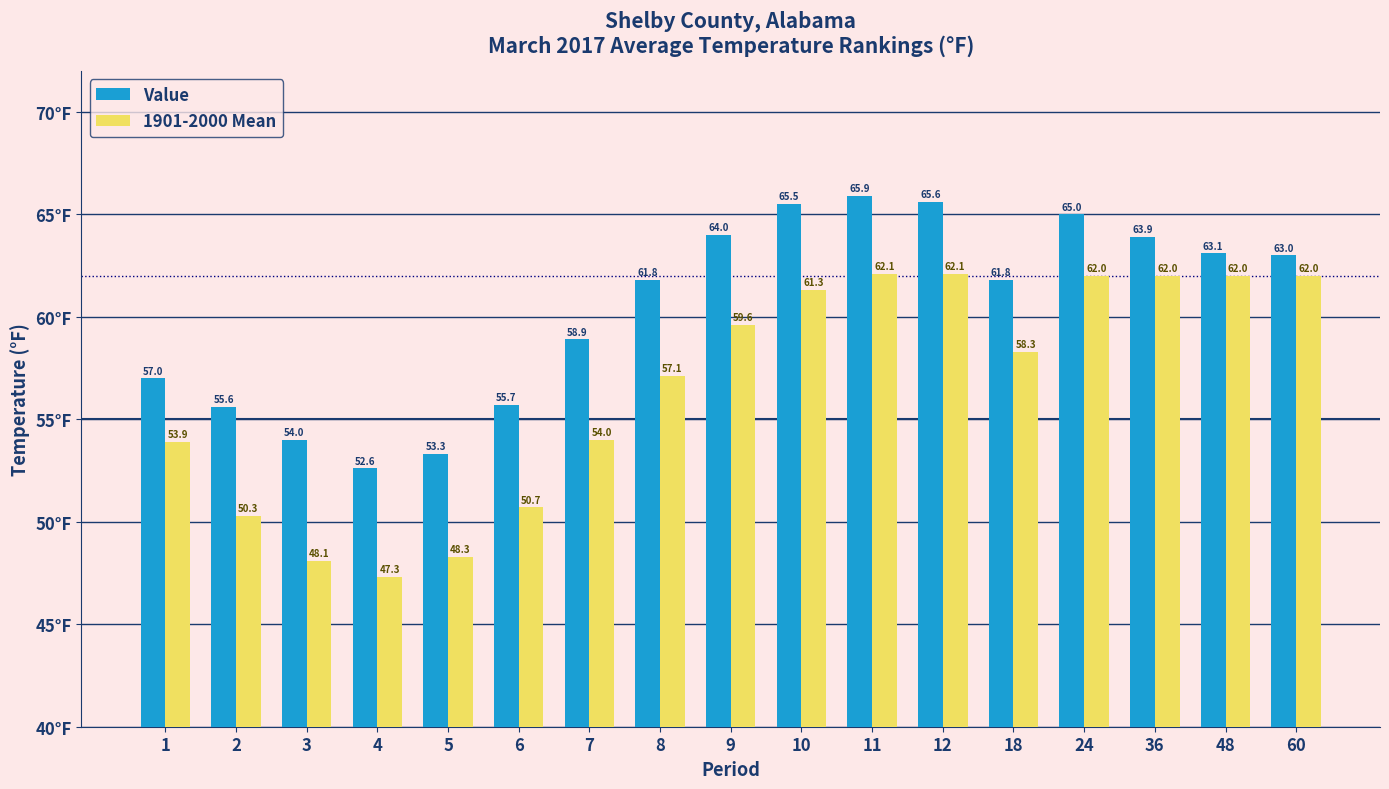

True or false: Value has a value of 61.8 at 18.

True